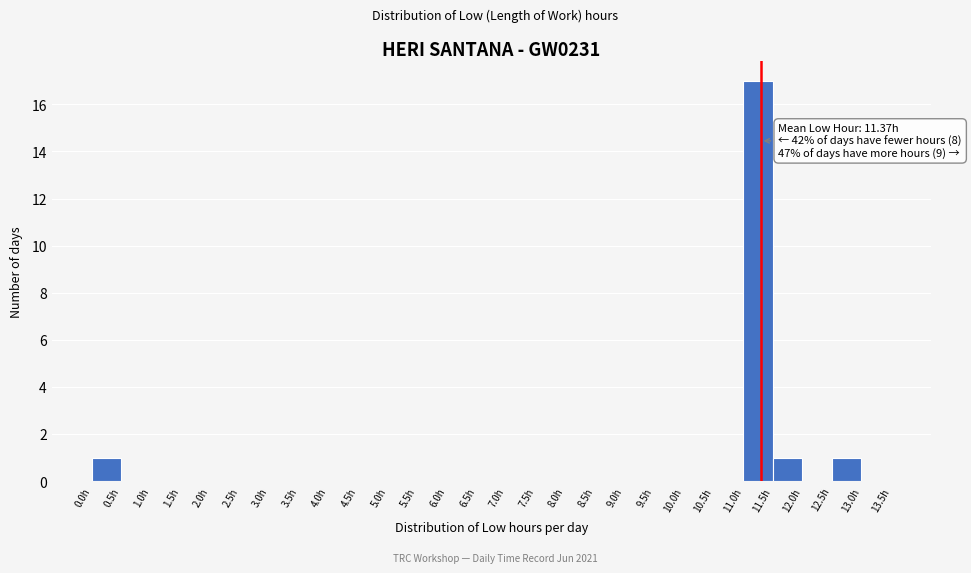

Over which range of the x-axis is the bar tallest?

11.0 to 11.5